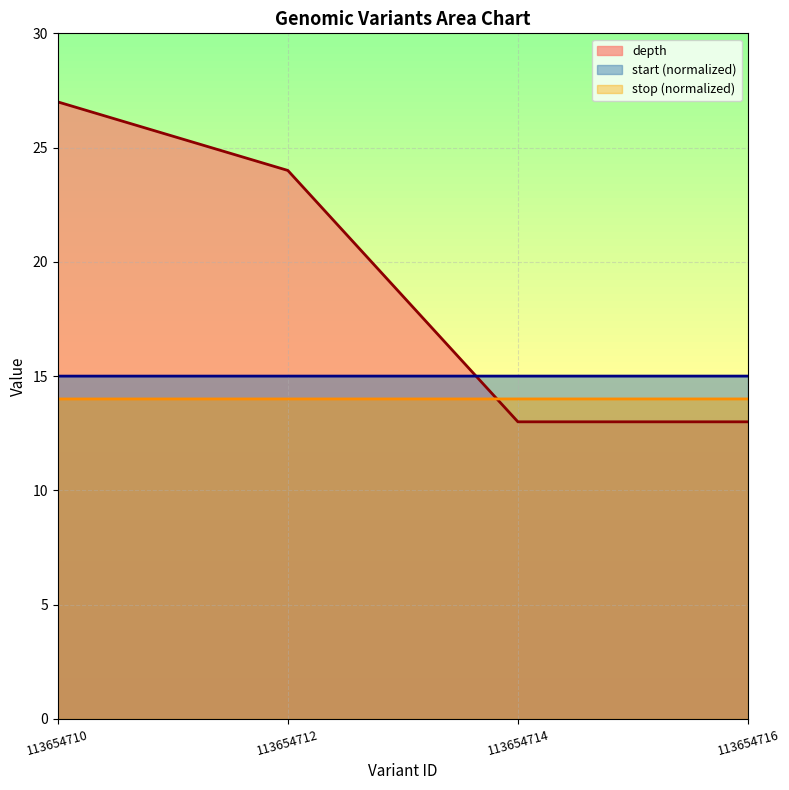

At 113654710, list the series in order from largest to smallest.

depth, start (normalized), stop (normalized)